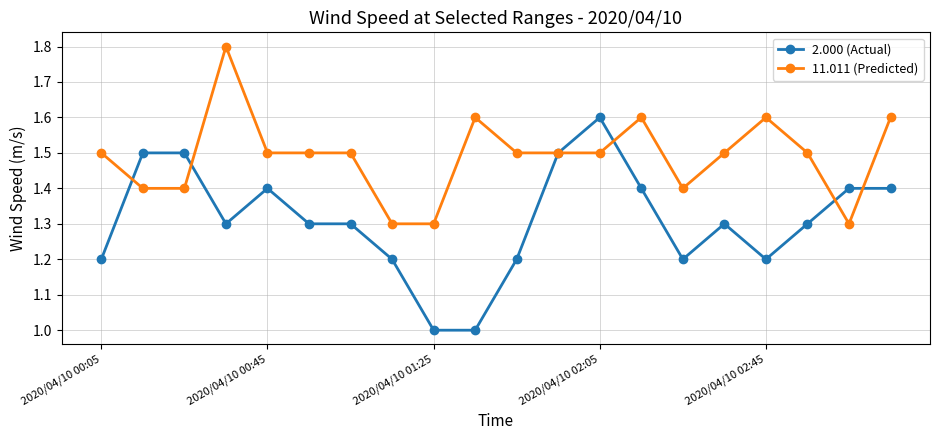

Reading left to right, transcribe all the data shown in this chart.

2.000 (Actual): 1.2	1.5	1.5	1.3	1.4	1.3	1.3	1.2	1.0	1.0	1.2	1.5	1.6	1.4	1.2	1.3	1.2	1.3	1.4	1.4
11.011 (Predicted): 1.5	1.4	1.4	1.8	1.5	1.5	1.5	1.3	1.3	1.6	1.5	1.5	1.5	1.6	1.4	1.5	1.6	1.5	1.3	1.6